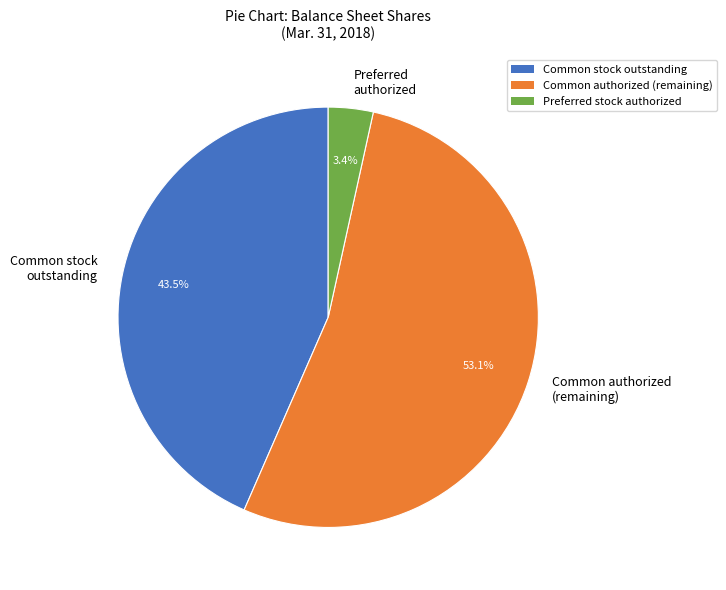

Which category has the smallest portion of the pie?

Preferred authorized